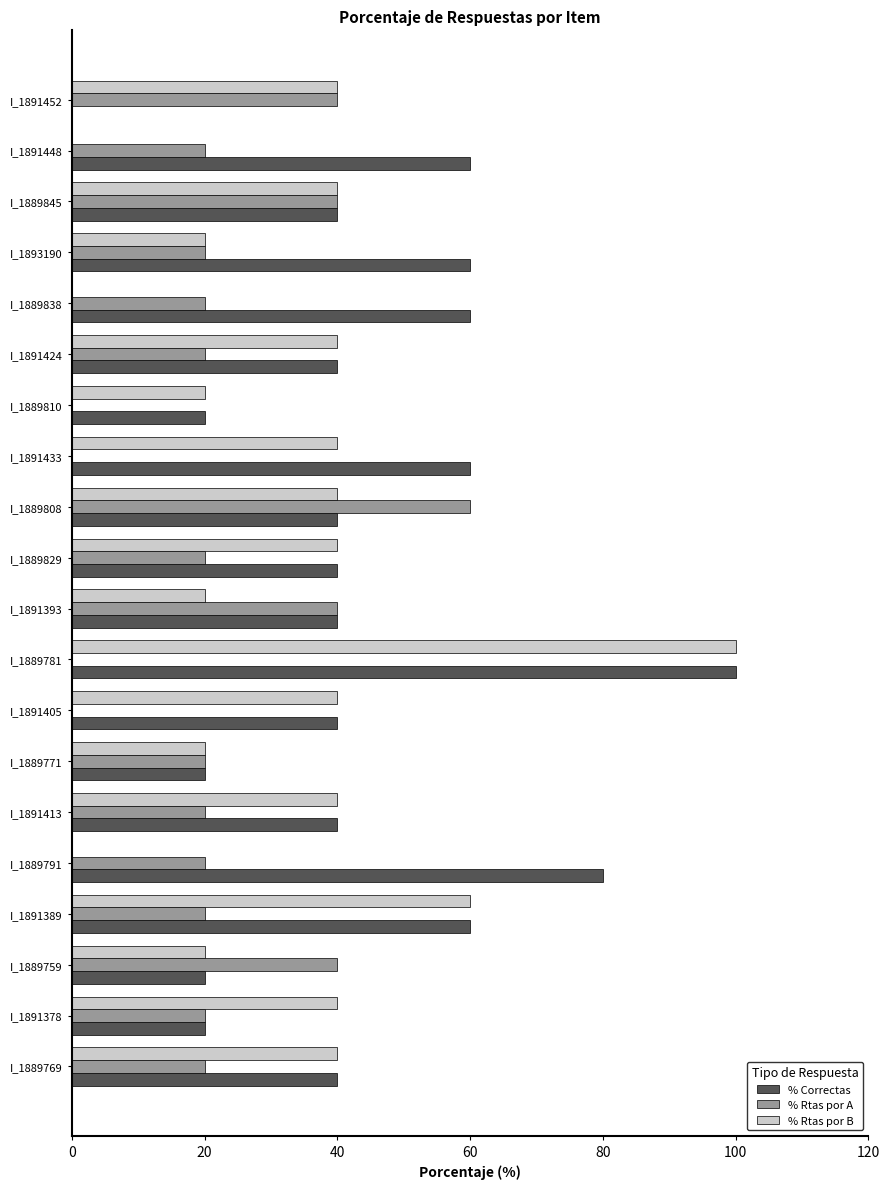

At which category does the chart reach its peak across all series?

I_1889781